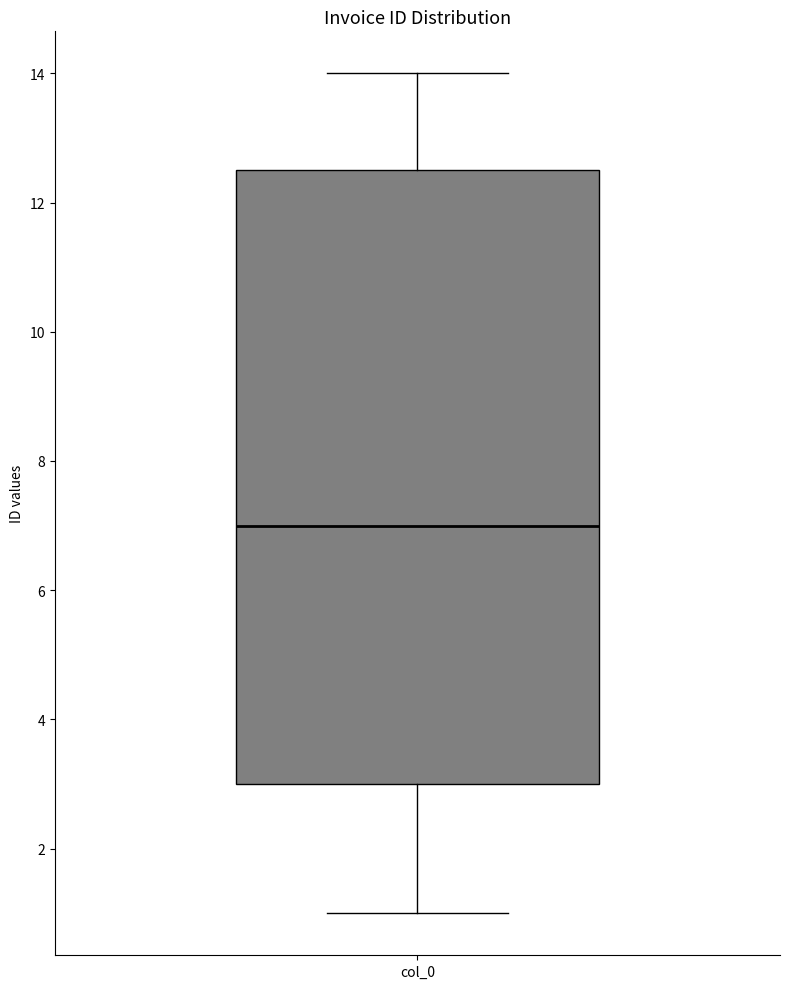

Read this box plot against the y-axis: the position of the median line, the range covered by the box, and the ends of both whiskers. The values are not printed on the chart, so give them approximately, as read against the axis.

median 7.0, box 3.0 to 12.6, whiskers 1.0 to 14.0